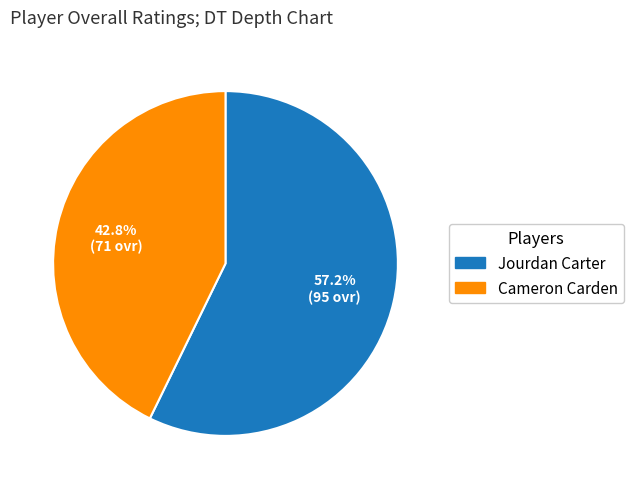

Rank the categories by value from highest to lowest.

Jourdan Carter, Cameron Carden